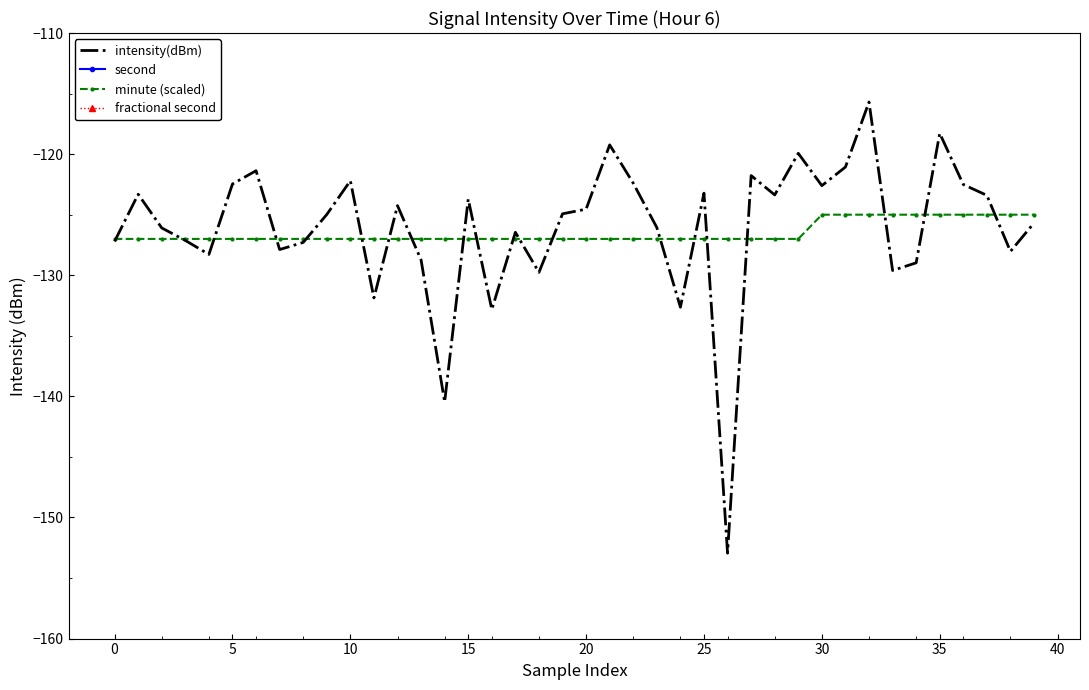

What is the difference between the maximum and minimum values in the second series?

58.0